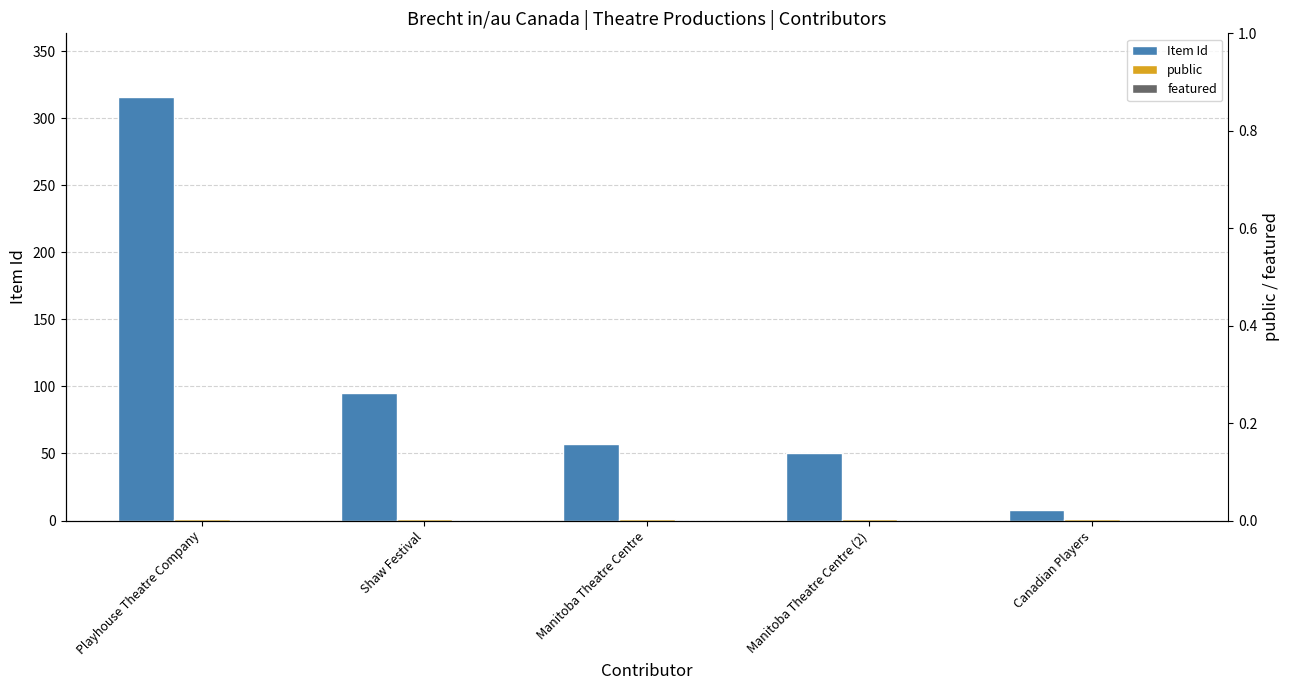

True or false: public has a value of 1 at Manitoba Theatre Centre.

True